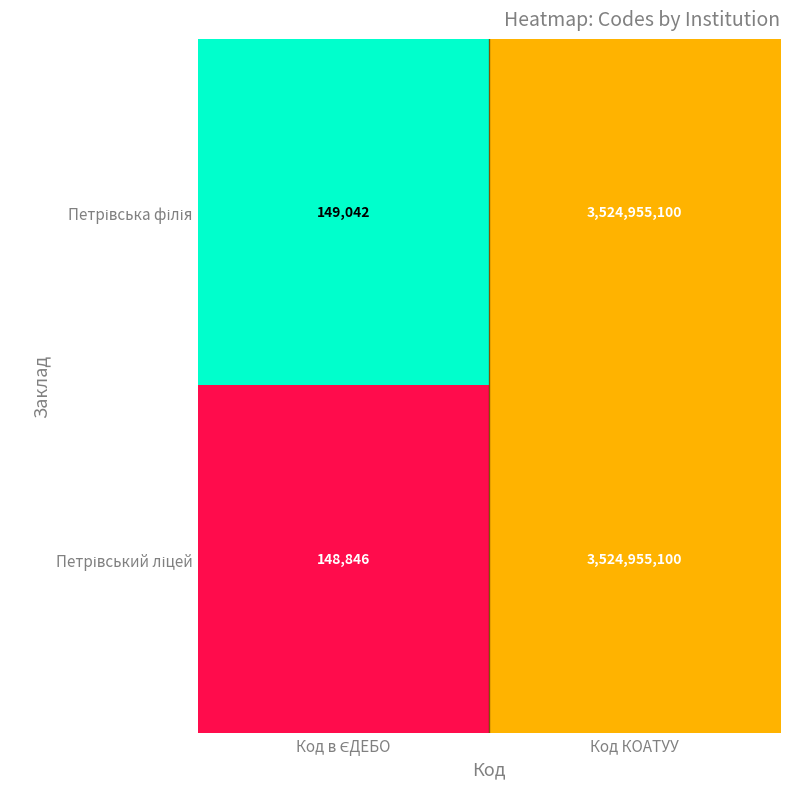

Which label corresponds to the largest value in the chart?

Код КОАТУУ